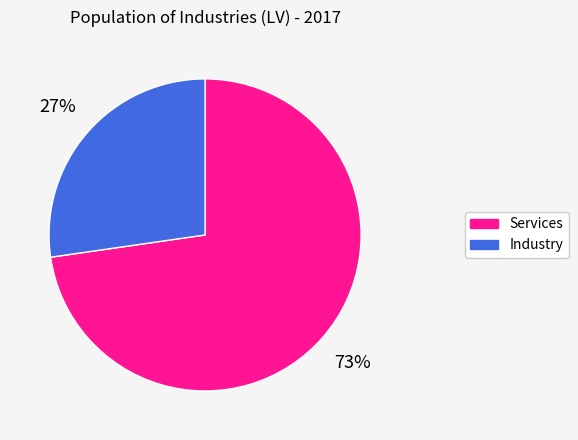

To the nearest percent, what is the average slice percentage?

50%